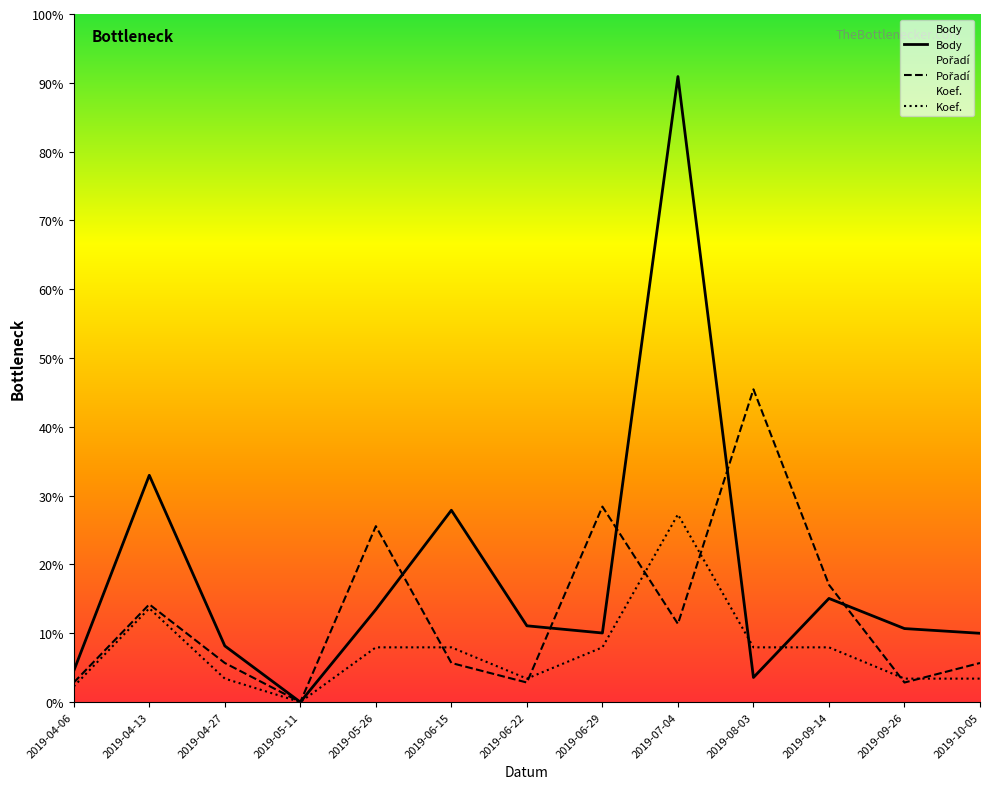

Does the chart have visible grid lines?

No